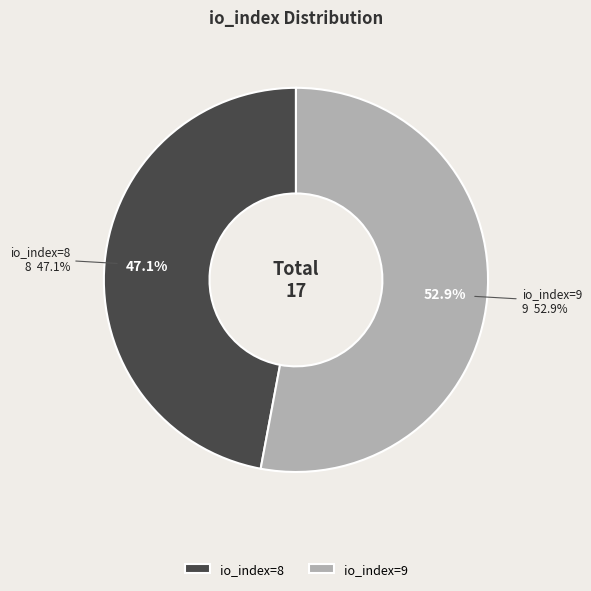

To the nearest percent, what is the difference between the largest and smallest slice percentages?

6%